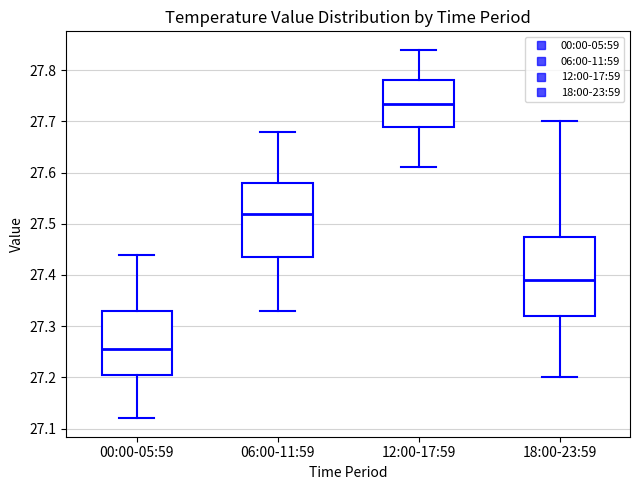

Reading left to right, transcribe this box plot: for each box, give where its median line is, the range the box spans, and where its two whiskers end, as read against the y-axis. The values are not printed on the chart, so give them approximately, as read against the axis.

00:00-05:59: median 27.26, box 27.21 to 27.33, whiskers 27.12 to 27.44
06:00-11:59: median 27.52, box 27.44 to 27.58, whiskers 27.33 to 27.68
12:00-17:59: median 27.74, box 27.69 to 27.78, whiskers 27.61 to 27.84
18:00-23:59: median 27.39, box 27.32 to 27.48, whiskers 27.20 to 27.70